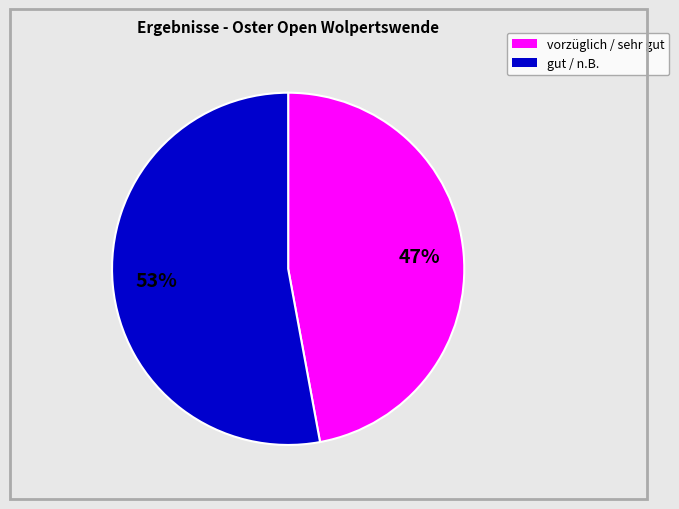

To the nearest percent, what is the average slice percentage?

50%